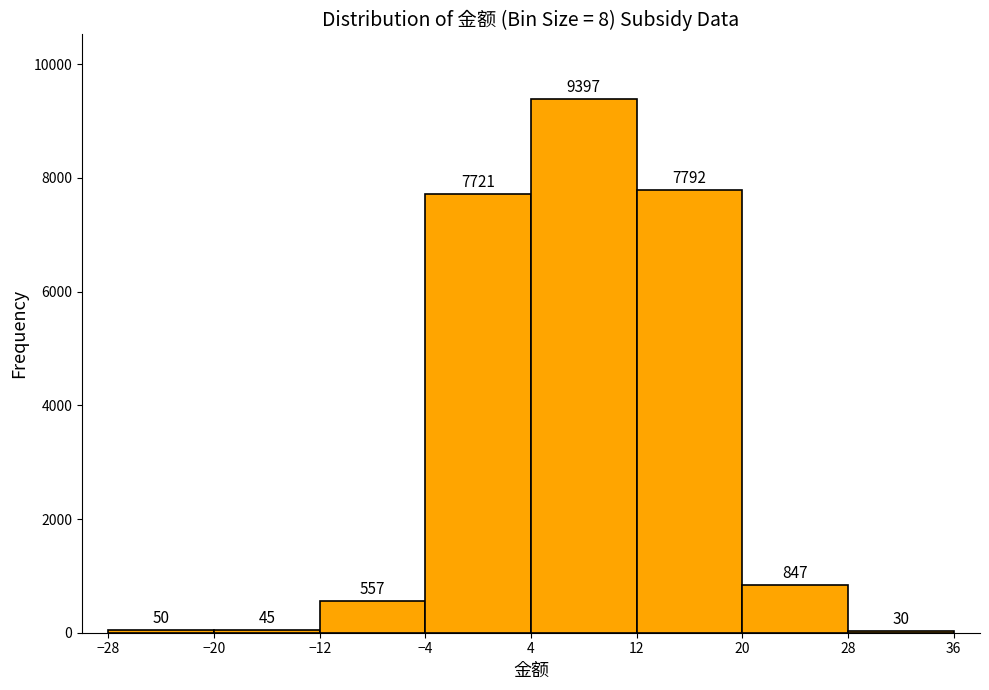

What is the height of the bar covering -12 to -4 on the x-axis?

557